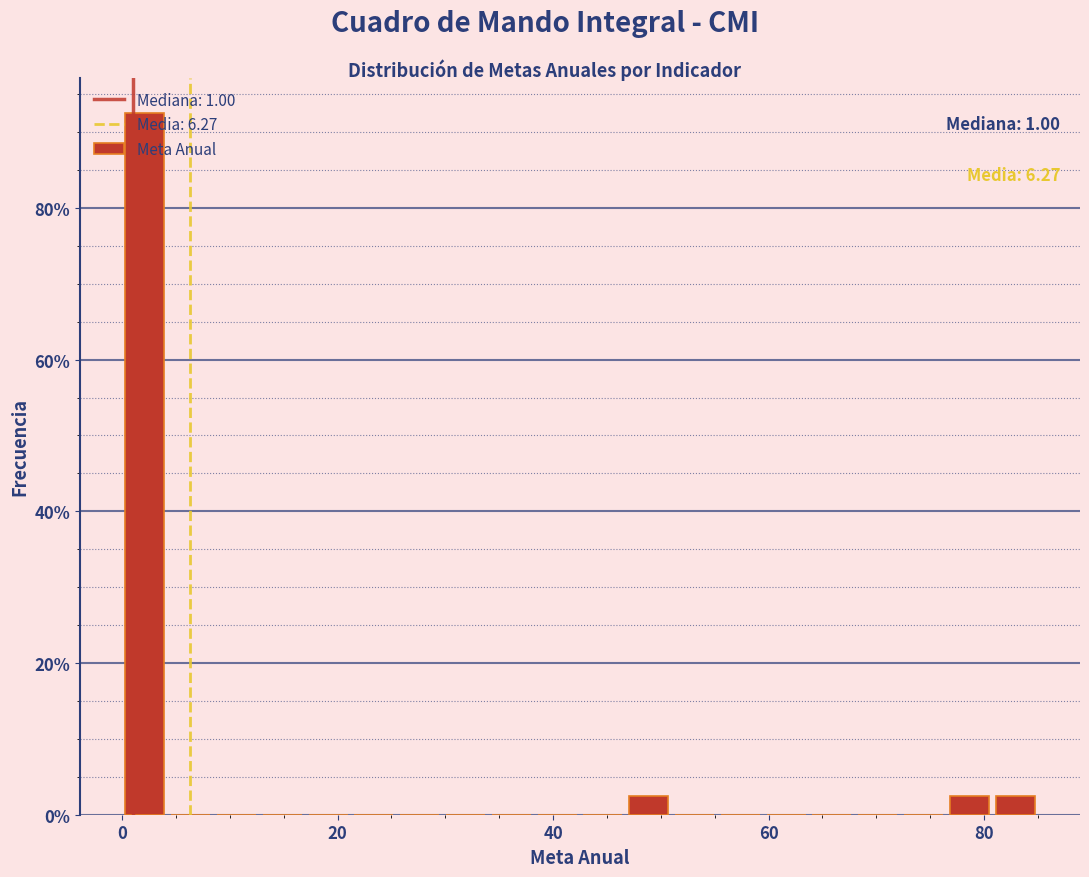

Read against the x-axis, roughly where is the centre of the tallest bar?

2